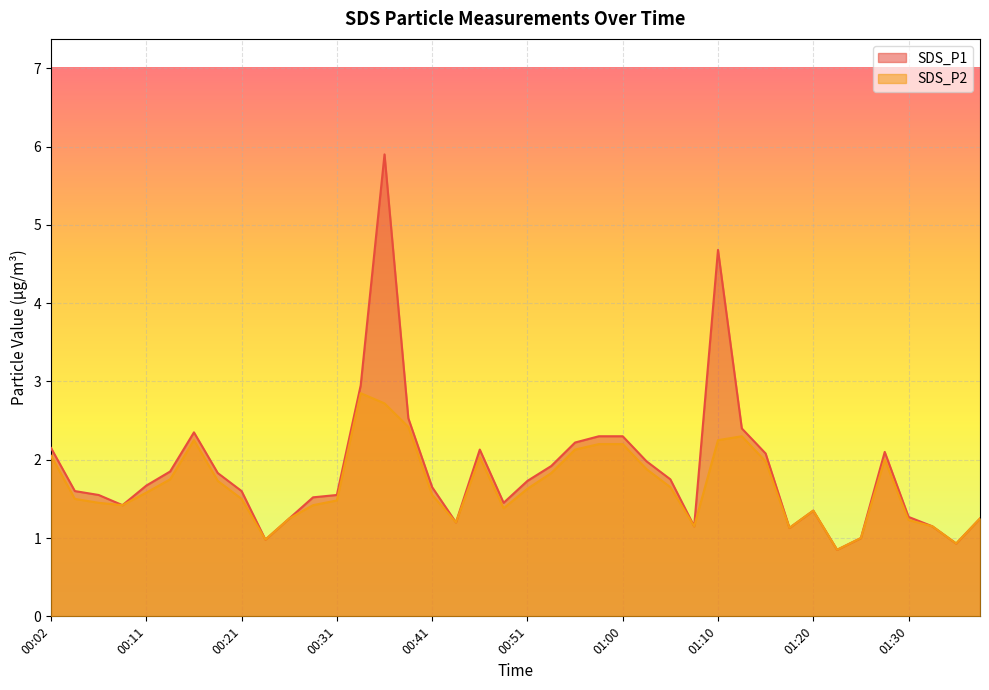

What position from the right is 01:00?

16